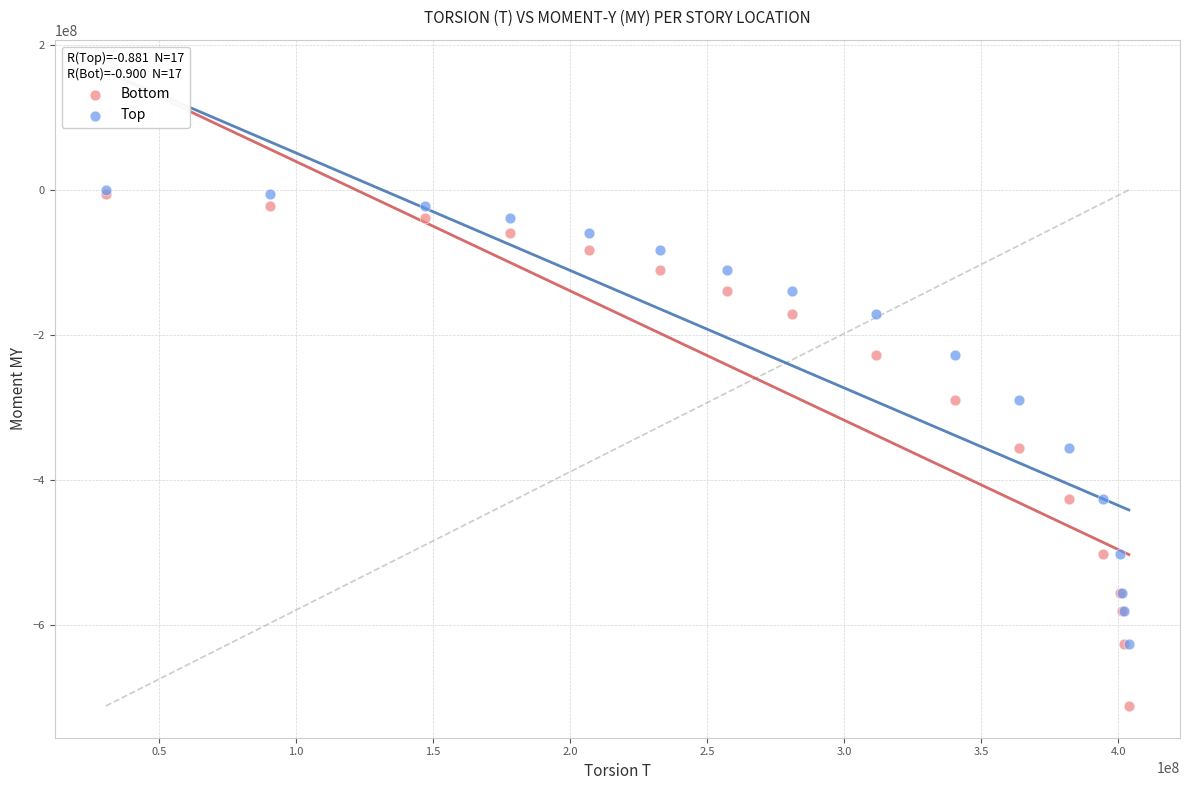

Which series has the largest Y range (max minus min)?

Bottom